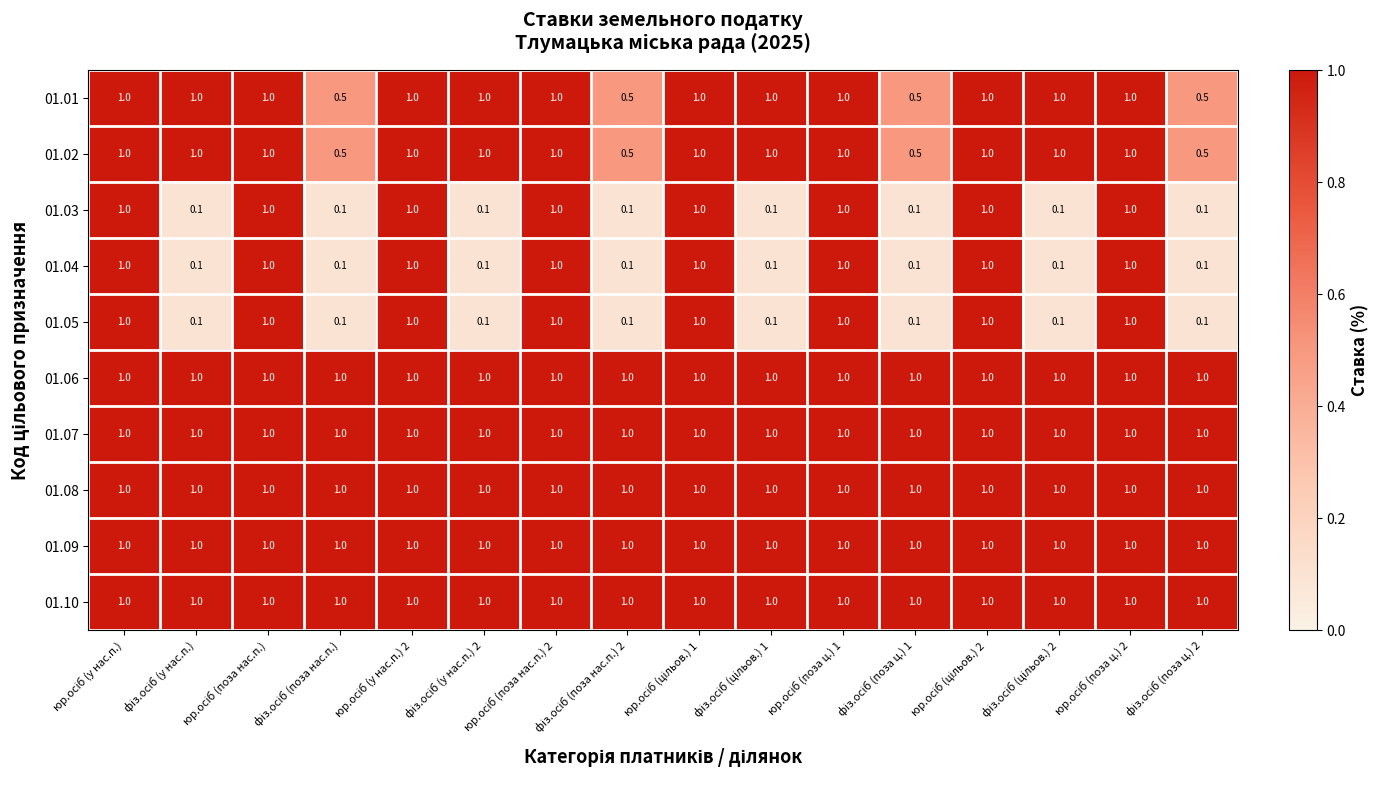

What is the average value of the 01.01 series?

0.9